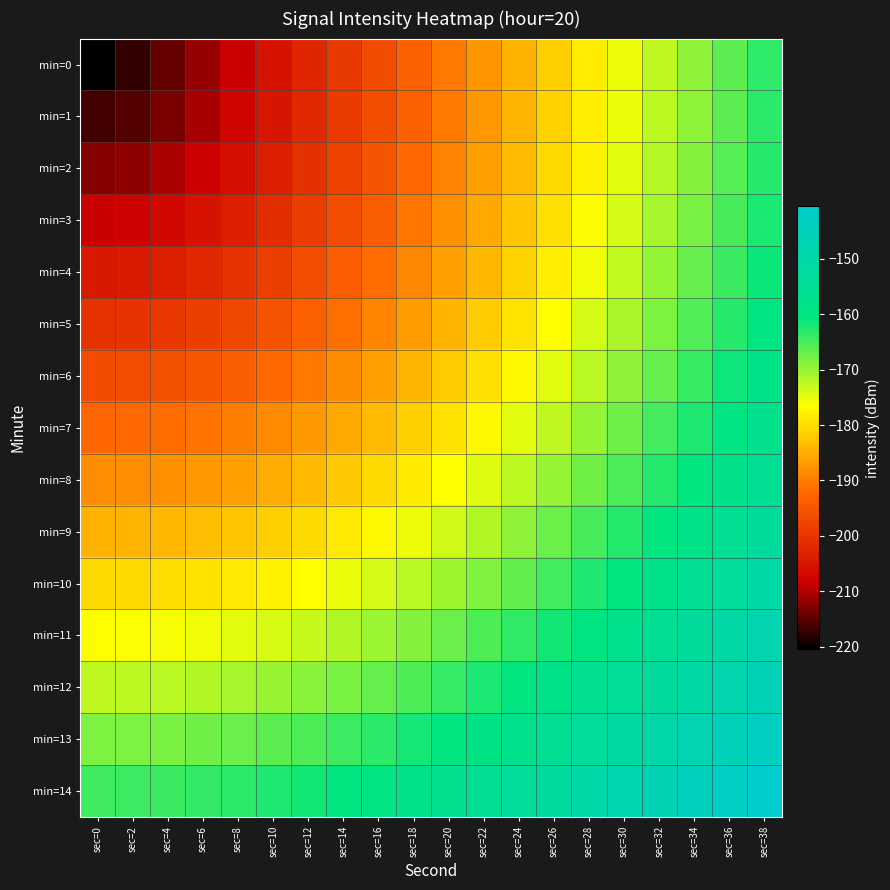

Rank the series by their maximum value, from highest to lowest.

min=14, min=13, min=12, min=11, min=10, min=9, min=8, min=7, min=6, min=5, min=4, min=3, min=2, min=1, min=0